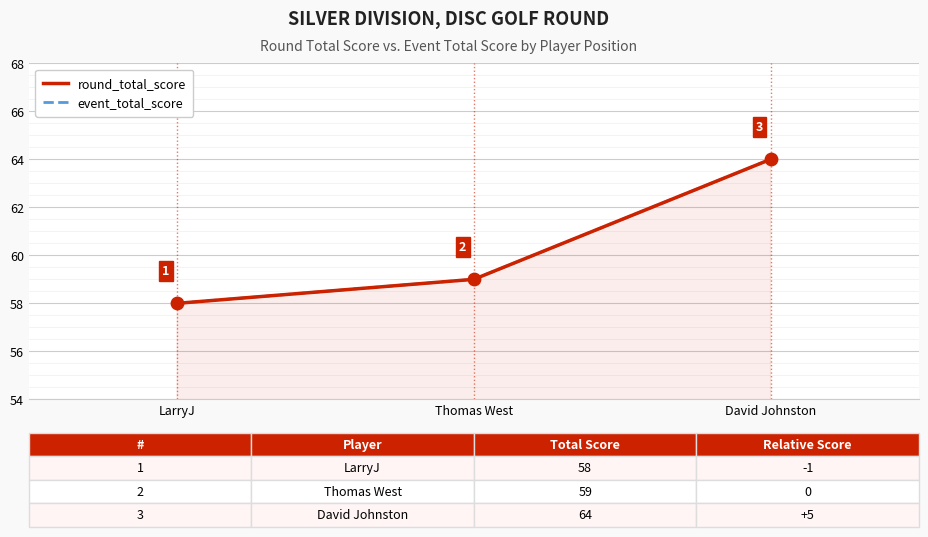

At how many categories does at least one series exceed 61?

1